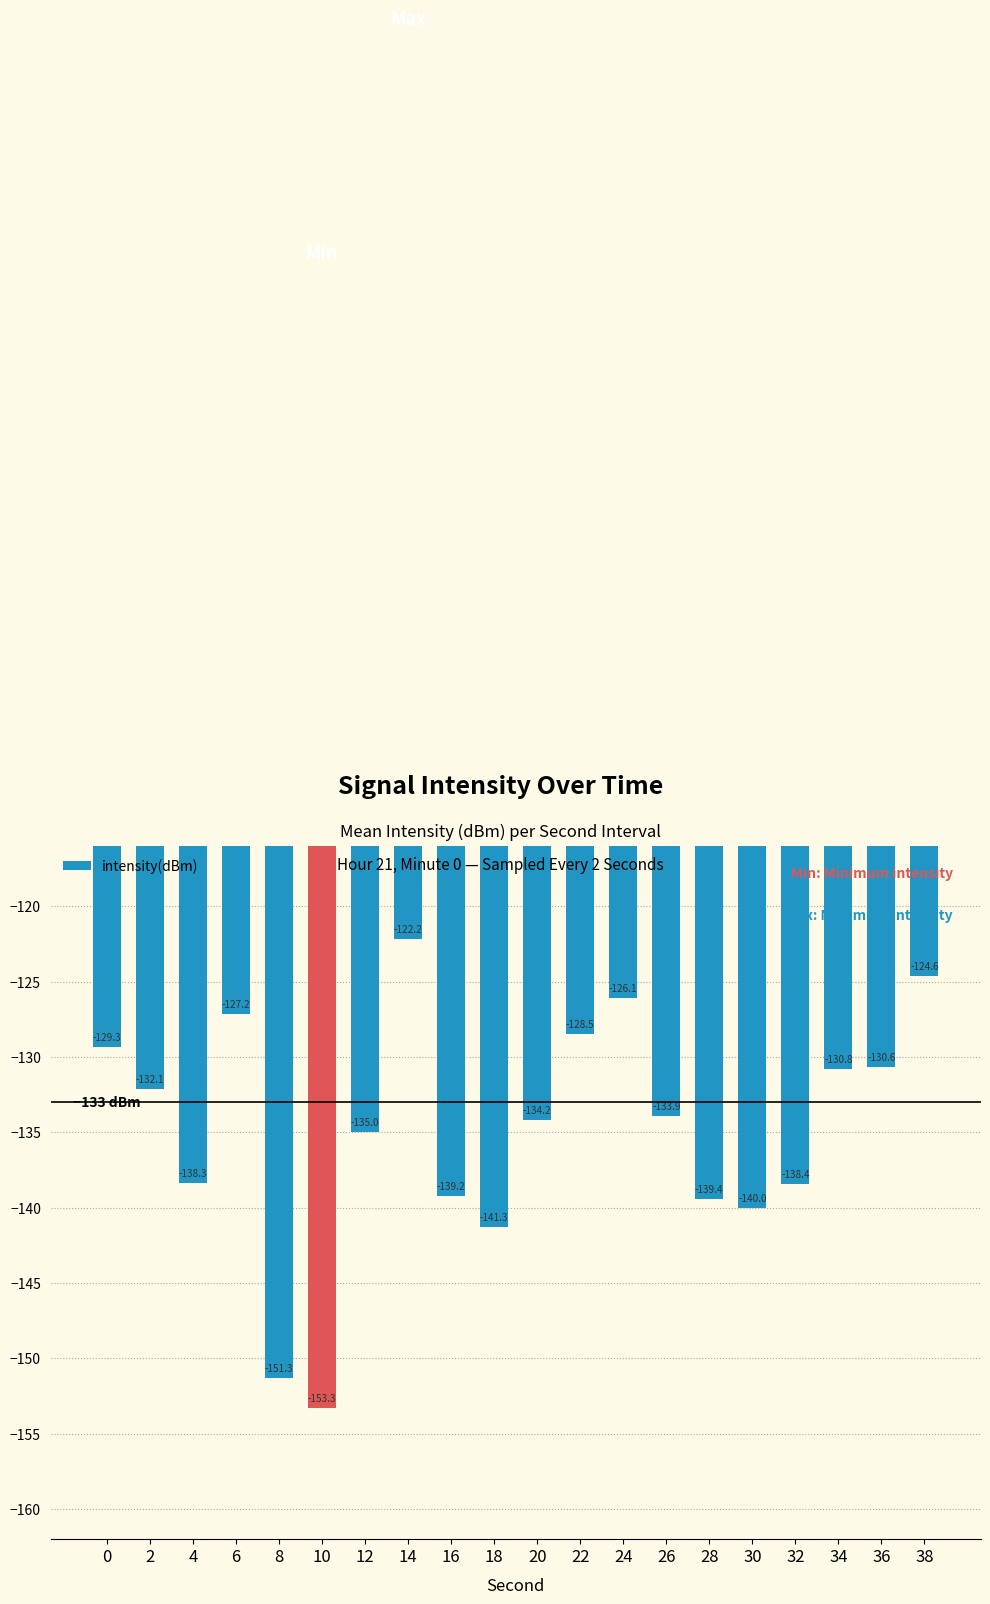

Rank the categories by value from highest to lowest.

14, 38, 24, 6, 22, 0, 36, 34, 2, 26, 20, 12, 4, 32, 16, 28, 30, 18, 8, 10